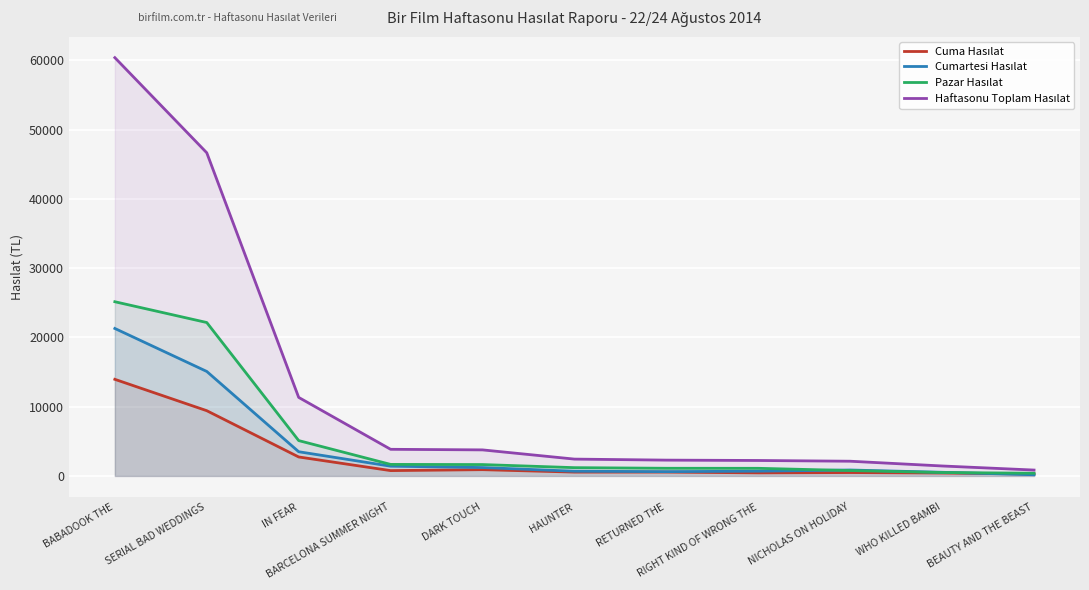

What is the value of the Cumartesi Hasılat point at the 7th from the left?

620.4